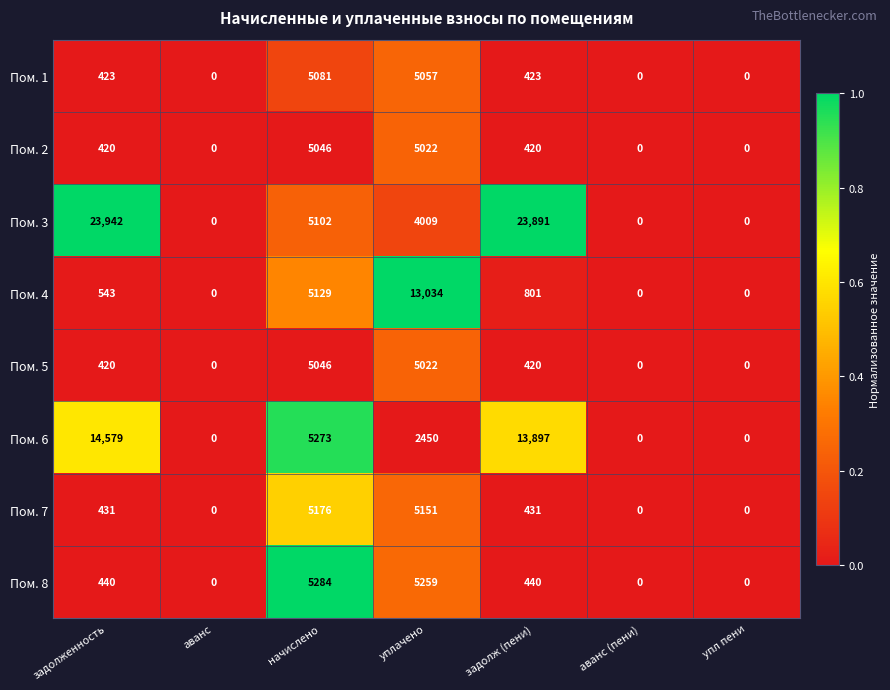

Which series has the largest range (max minus min)?

Пом. 3